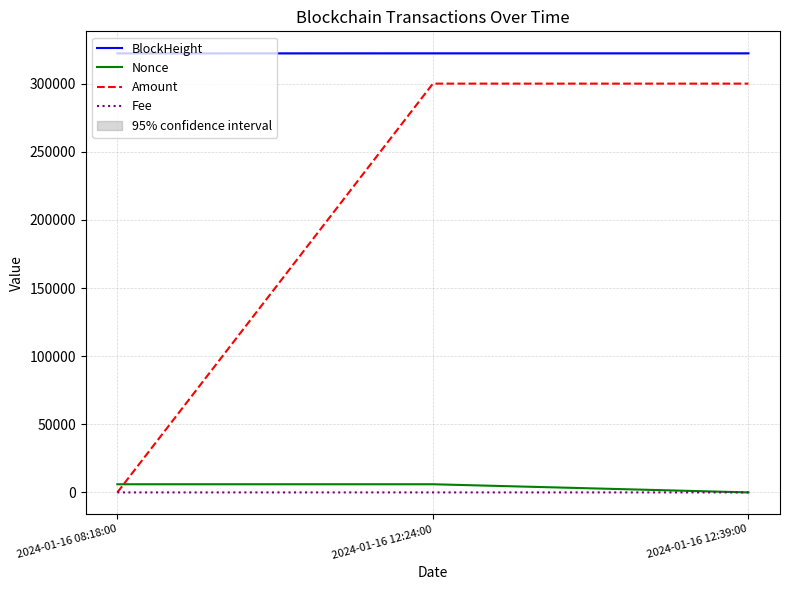

Does the chart have visible grid lines?

Yes